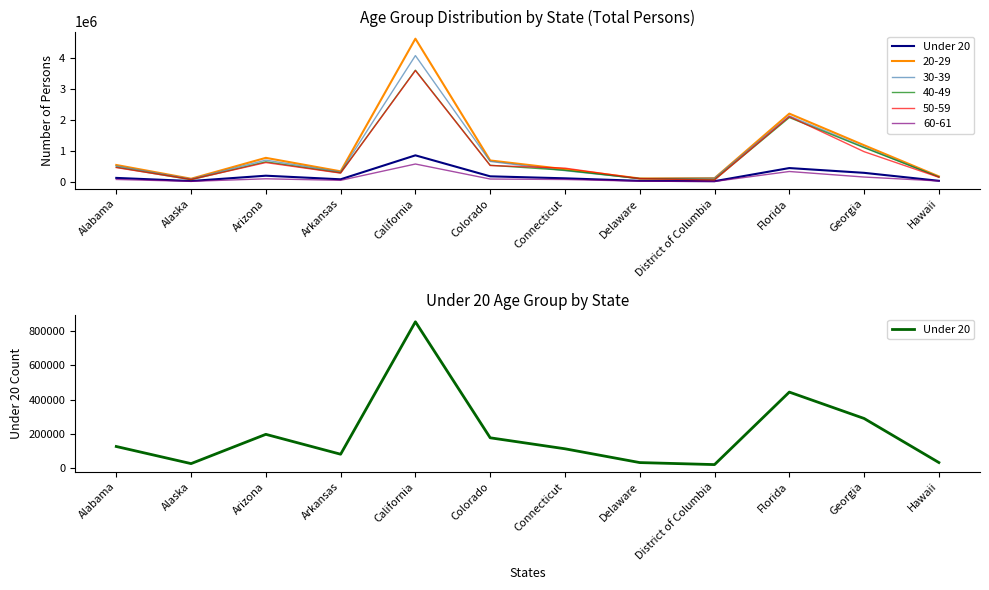

Rank the categories by value from lowest to highest.

District of Columbia, Alaska, Delaware, Hawaii, Arkansas, Connecticut, Alabama, Colorado, Arizona, Georgia, Florida, California